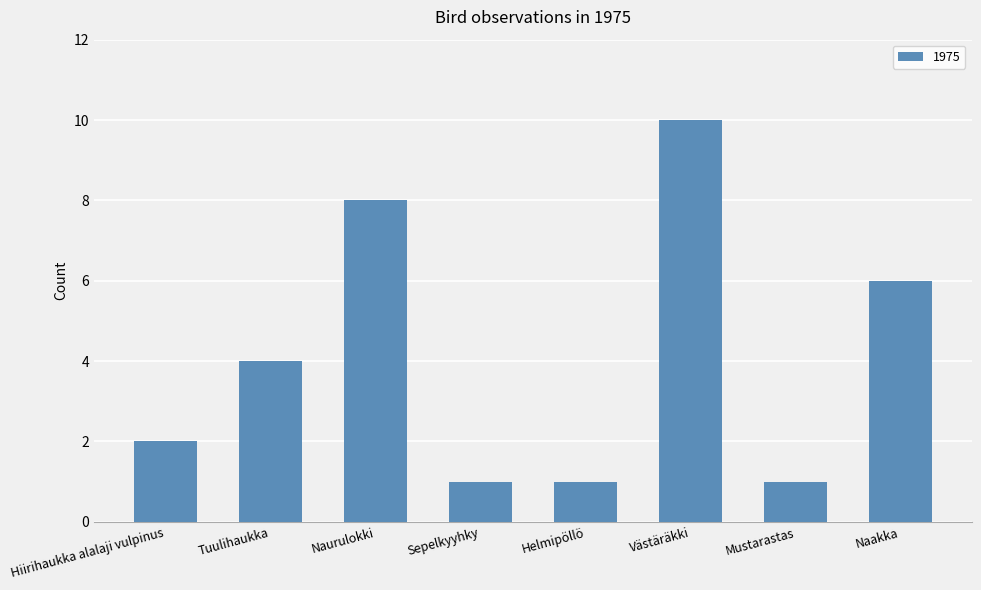

What is the change in value from Tuulihaukka to Helmipöllö?

-3